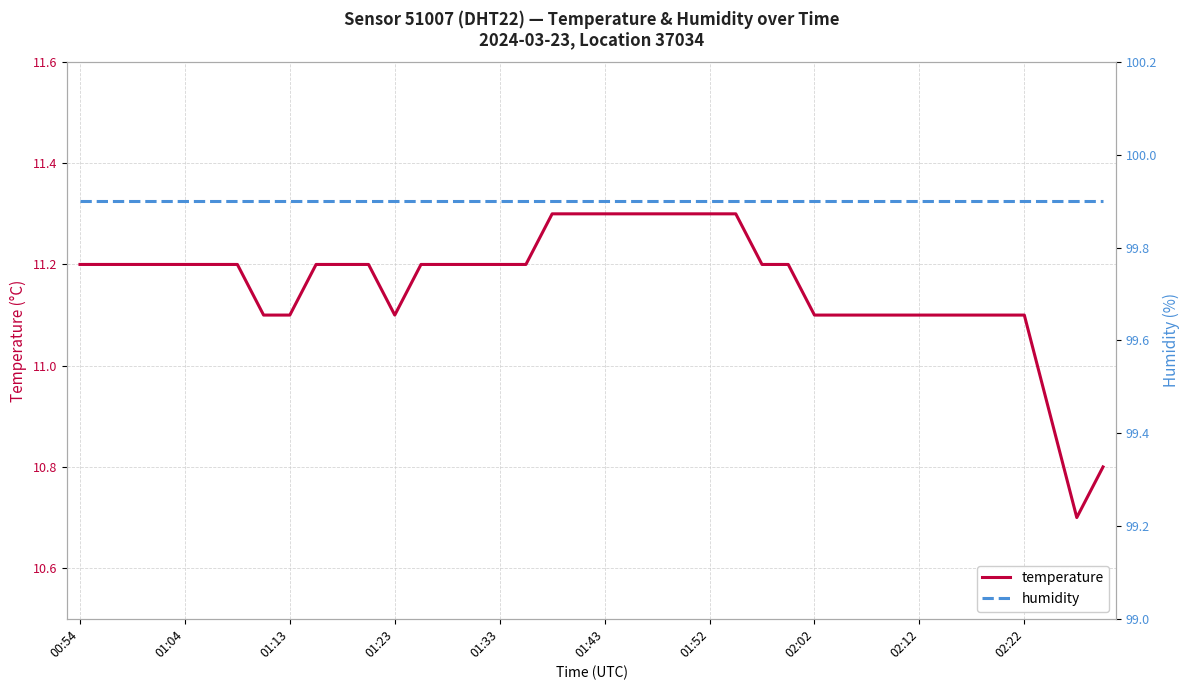

At how many categories does at least one series exceed 41?

40